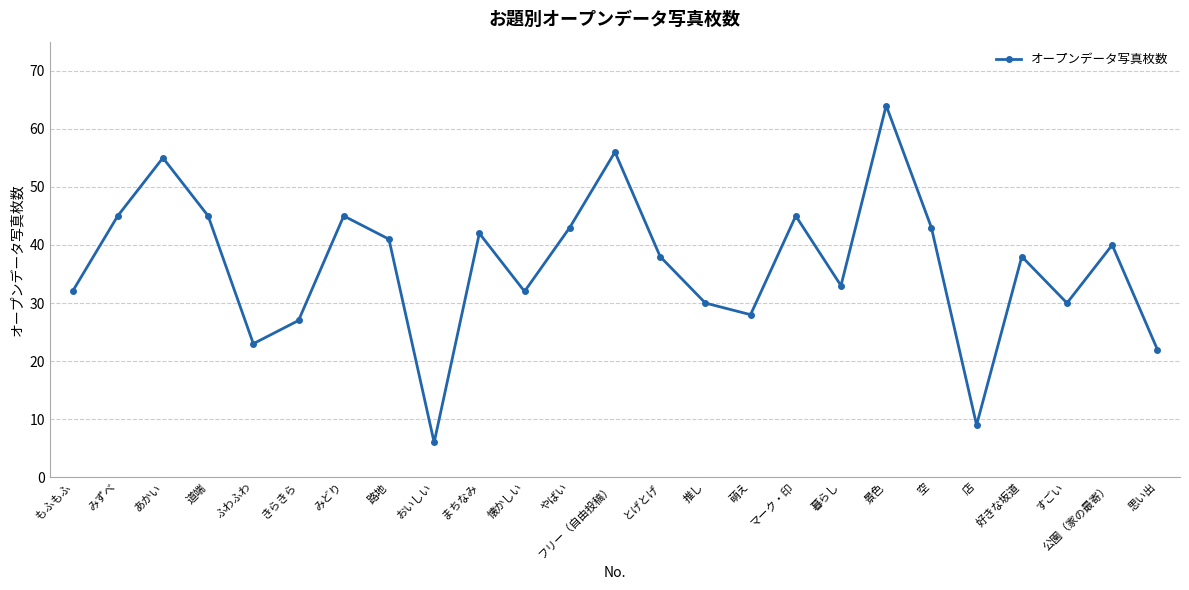

Reading right to left, extract all data points from this chart.

思い出=22	公園（家の最寄）=40	すごい=30	好きな坂道=38	店=9	空=43	景色=64	暮らし=33	マーク・印=45	萌え=28	推し=30	とげとげ=38	フリー（自由投稿）=56	やばい=43	懐かしい=32	まちなみ=42	おいしい=6	路地=41	みどり=45	きらきら=27	ふわふわ=23	道端=45	あかい=55	みずべ=45	もふもふ=32